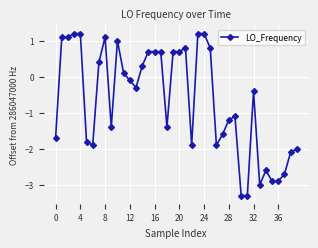

Reading right to left, transcribe all the data shown in this chart.

-2.0	-2.1	-2.7	-2.9	-2.9	-2.6	-3.0	-0.4	-3.3	-3.3	-1.1	-1.2	-1.6	-1.9	0.8	1.2	1.2	-1.9	0.8	0.7	0.7	-1.4	0.7	0.7	0.7	0.3	-0.3	-0.1	0.1	1.0	-1.4	1.1	0.4	-1.9	-1.8	1.2	1.2	1.1	1.1	-1.7